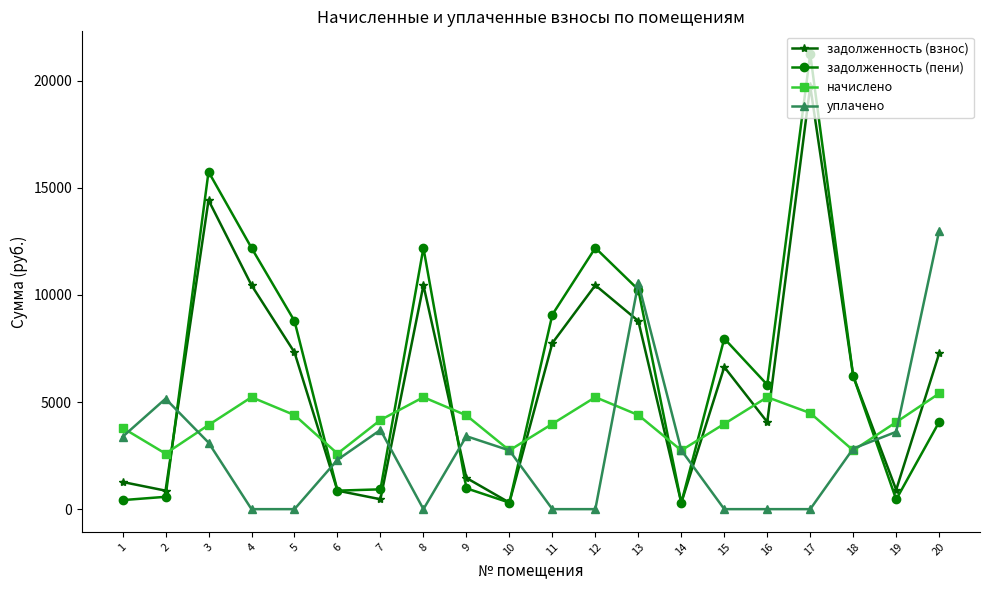

Which series changed the most between 9 and 10?

начислено